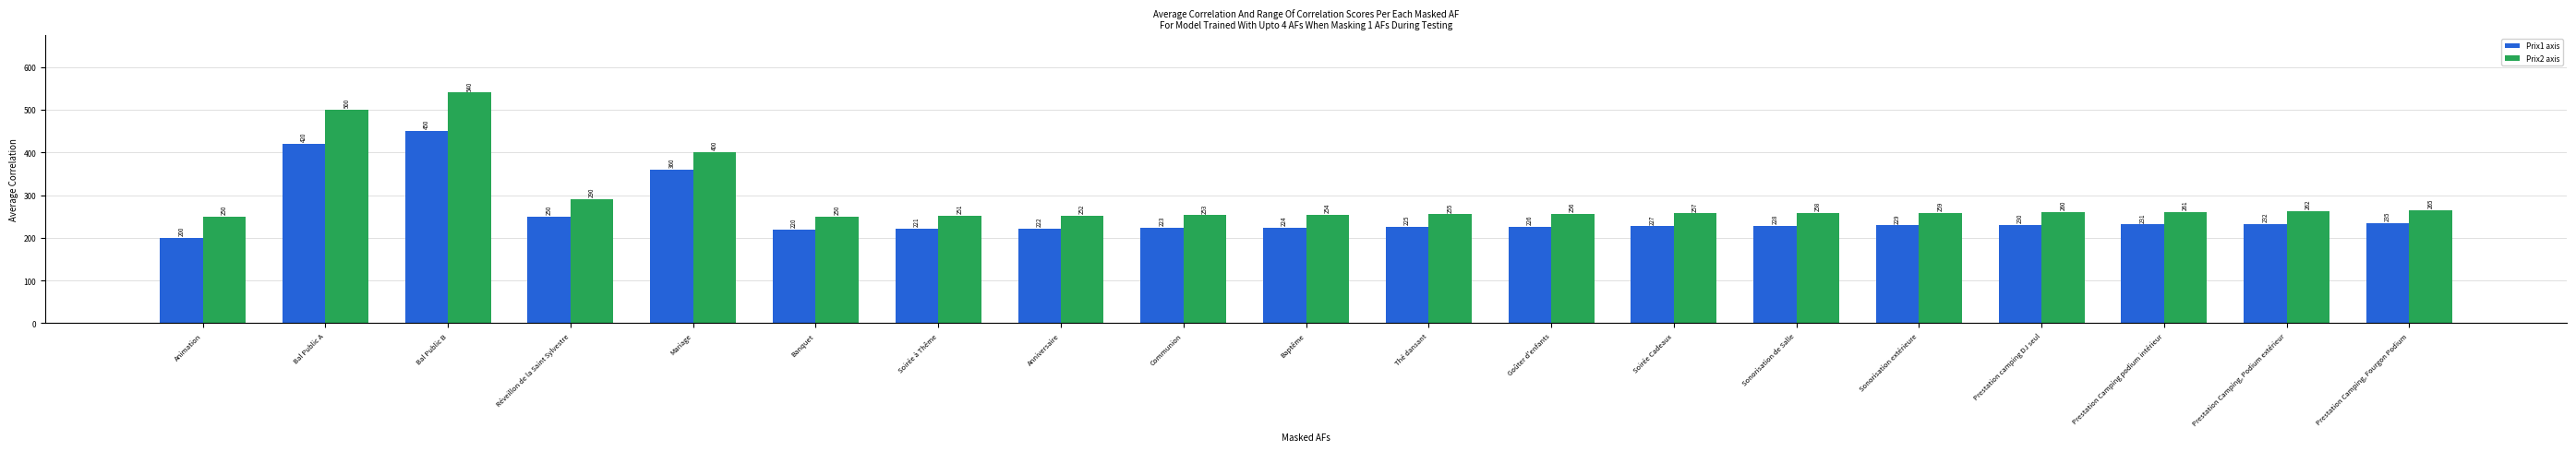

What is the total value across all series at Soirée Cadeaux?

484